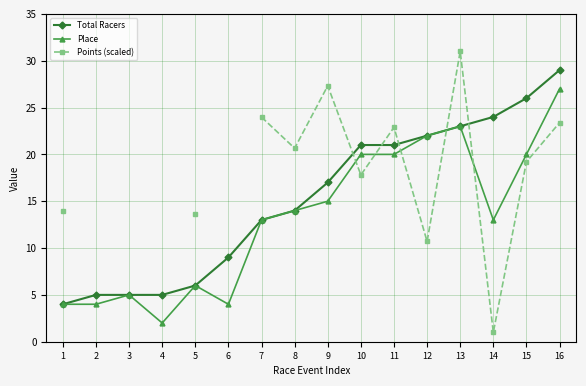

How many data points in Total Racers are less than 17?

8